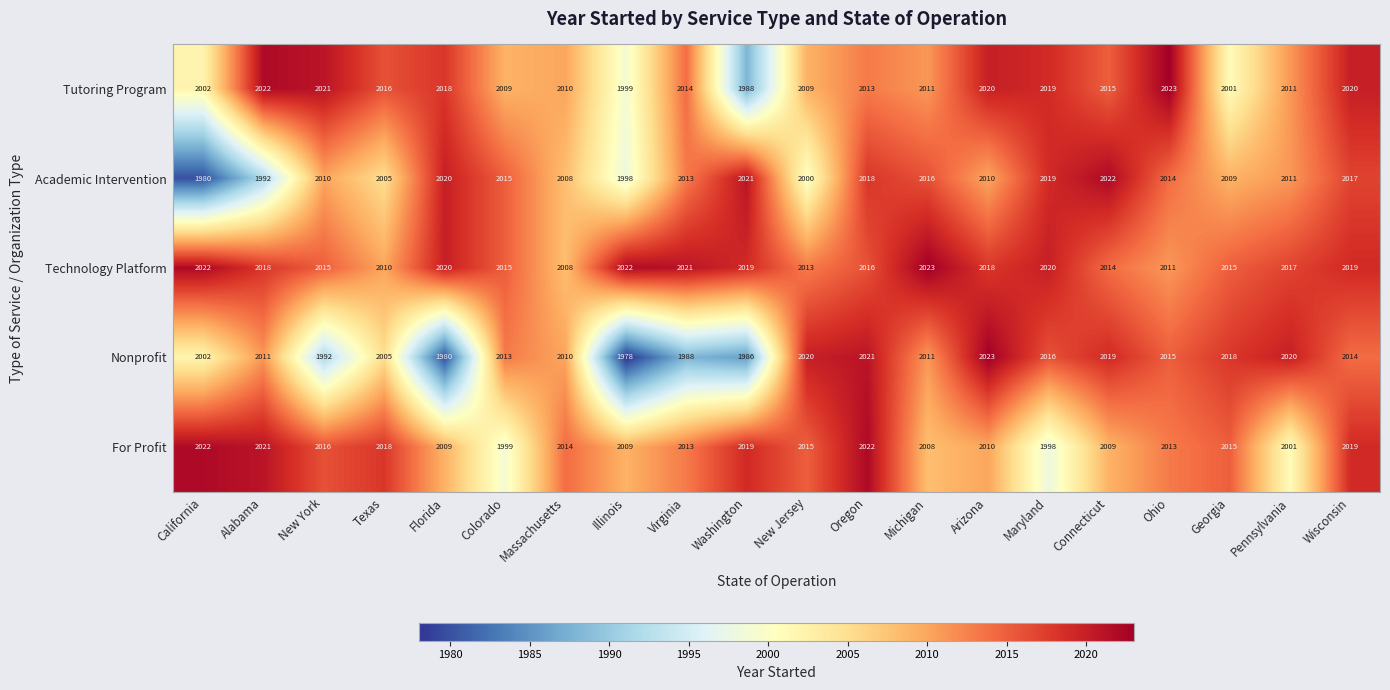

What is the difference between the second highest and second lowest values in the Academic Intervention series?

29